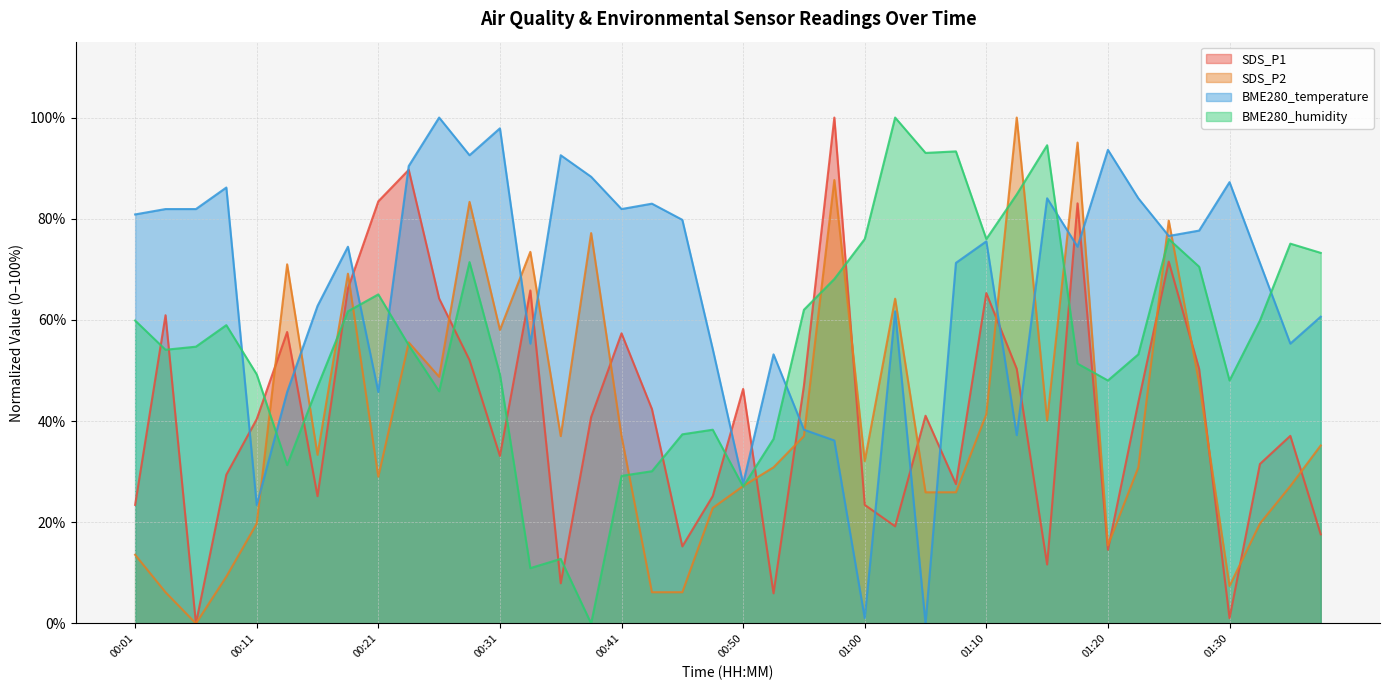

How many data points in BME280_humidity are above 55?

20